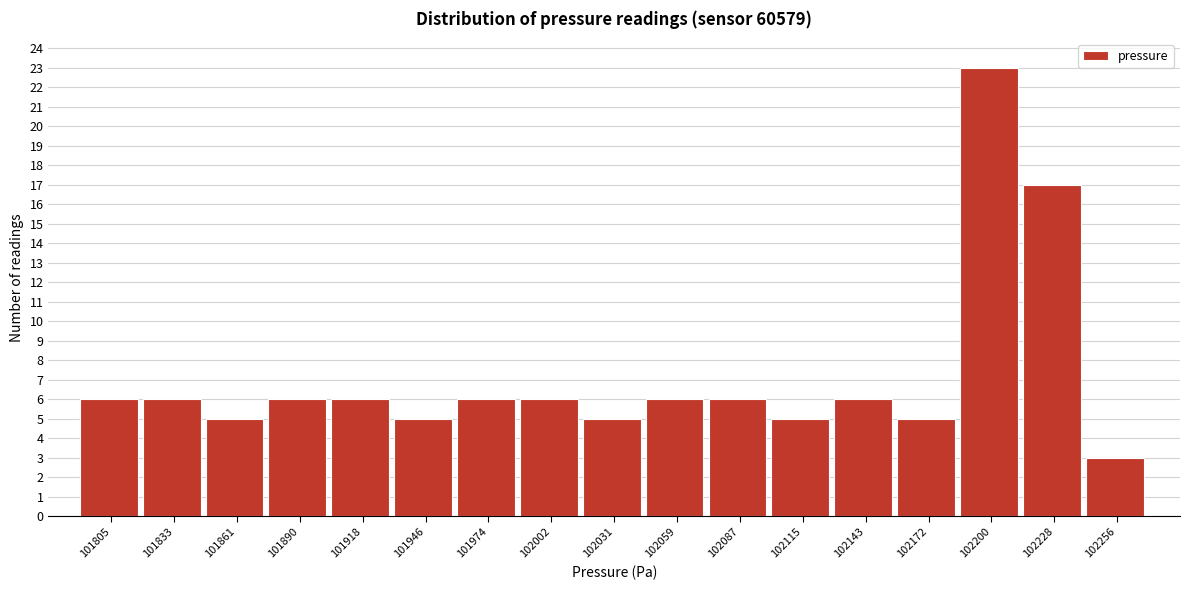

Reading left to right, extract all data points from this chart.

101805=6	101833=6	101861=5	101890=6	101918=6	101946=5	101974=6	102002=6	102031=5	102059=6	102087=6	102115=5	102143=6	102172=5	102200=23	102228=17	102256=3